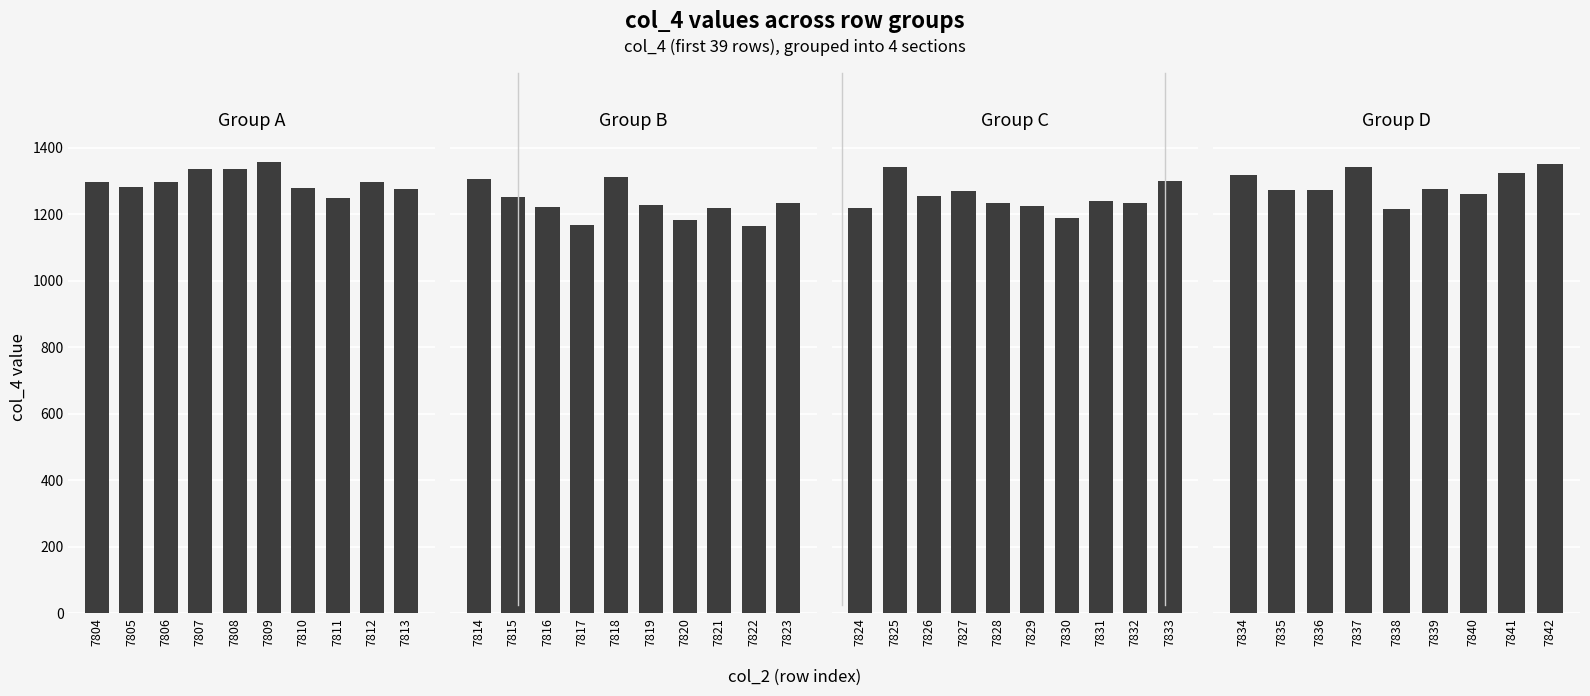

How many categories are shown in the chart?

39